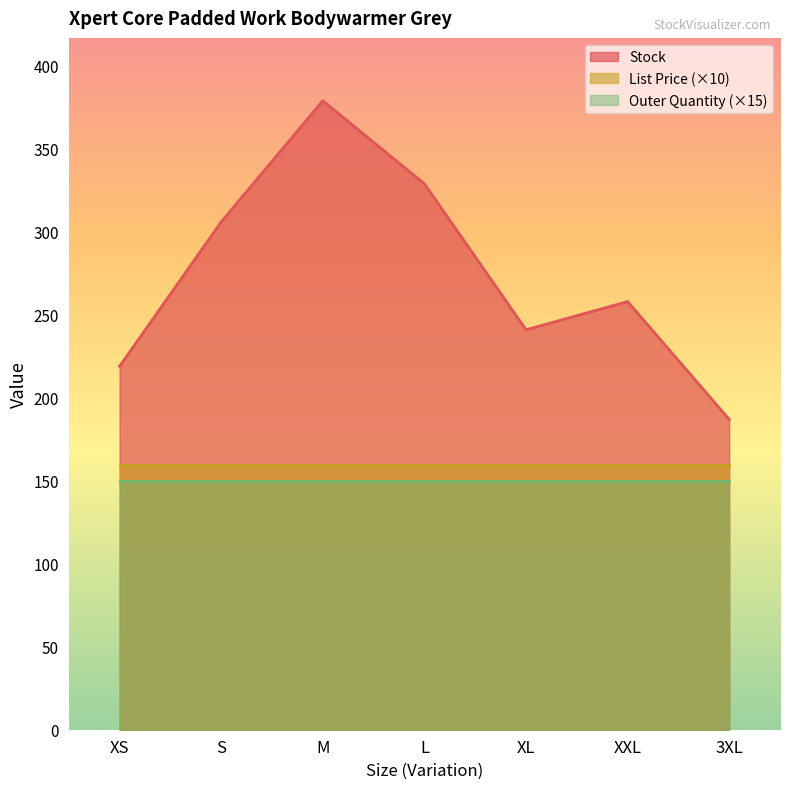

How many lines are shown in the chart?

3